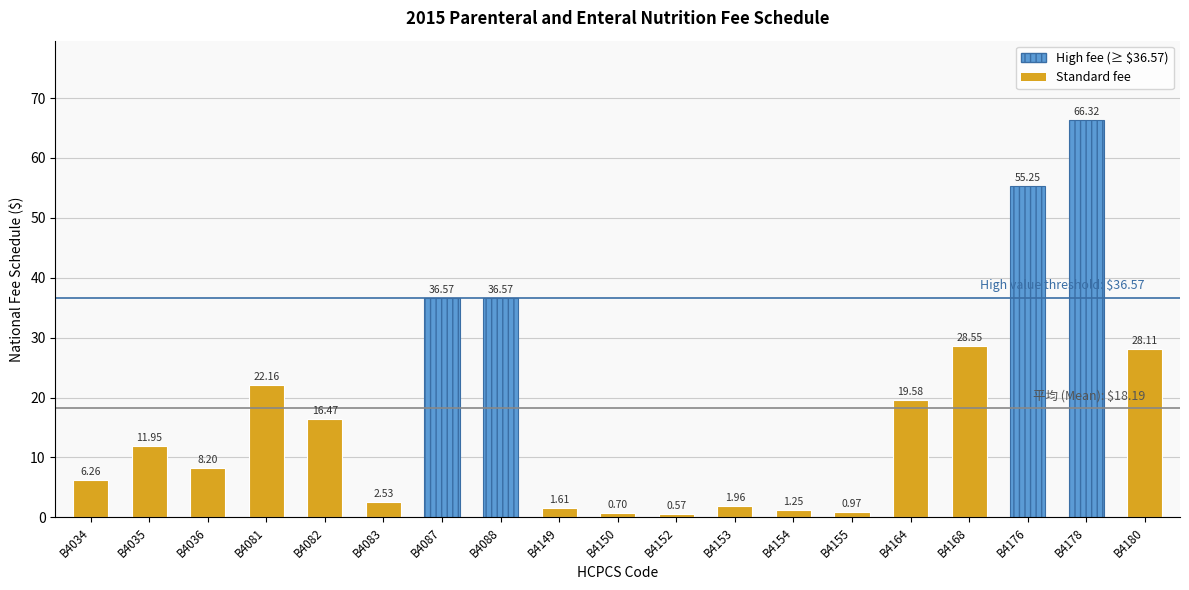

What is the difference between the second highest and minimum values?

54.7